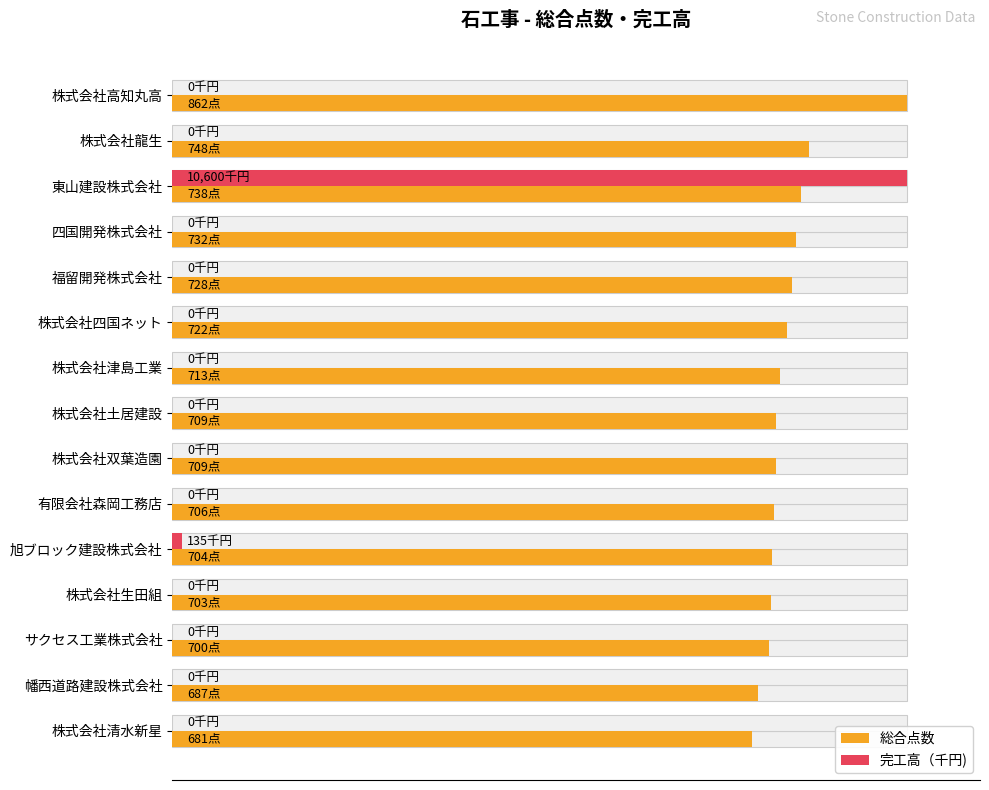

What are all the series names shown in the legend?

総合点数, 完工高（千円)